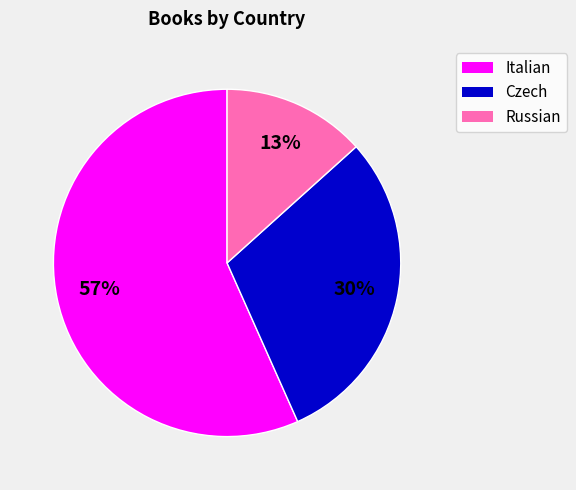

The Italian slice represents 57% of the pie. True or false?

True